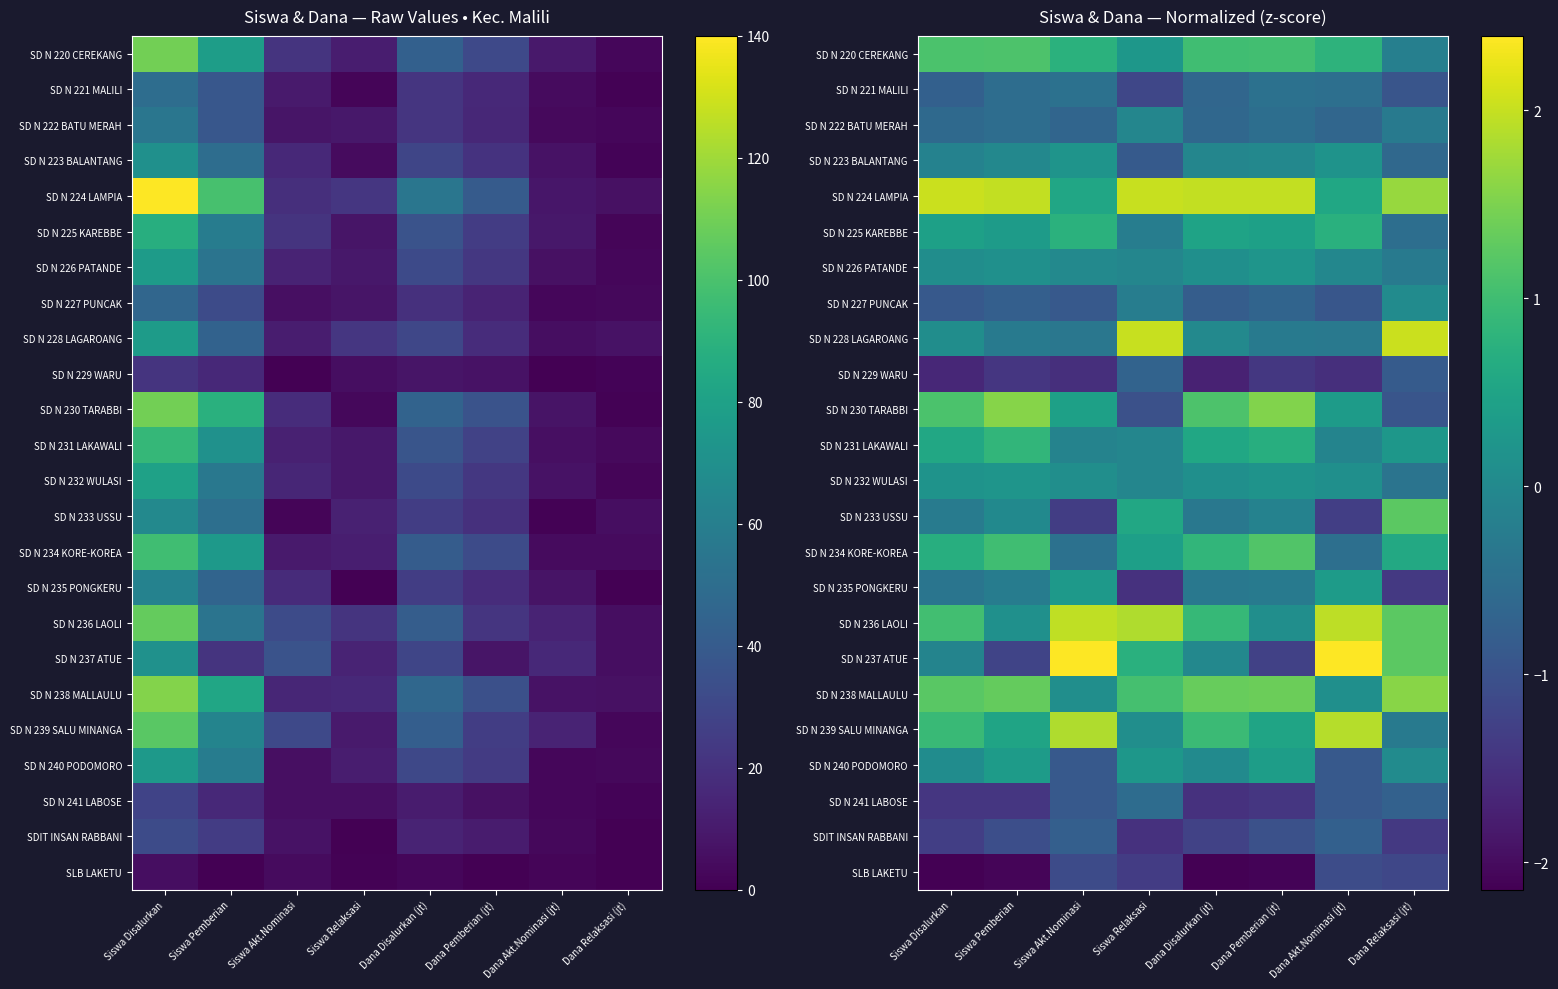

Is it true that SD N 223 BALANTANG equals -0.0 at Dana Pemberian (jt)?

False